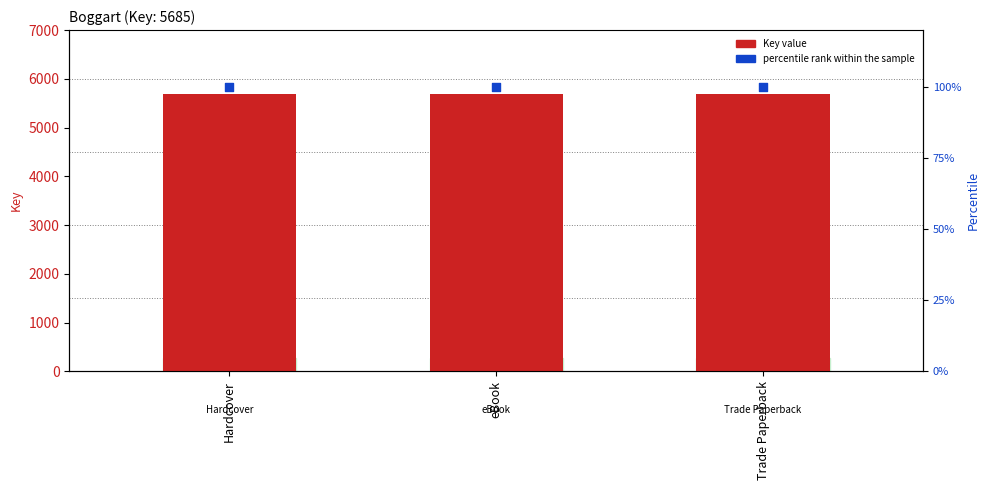

Is the value of Key value at Trade Paperback greater than the value of percentile rank within the sample at Hardcover?

Yes